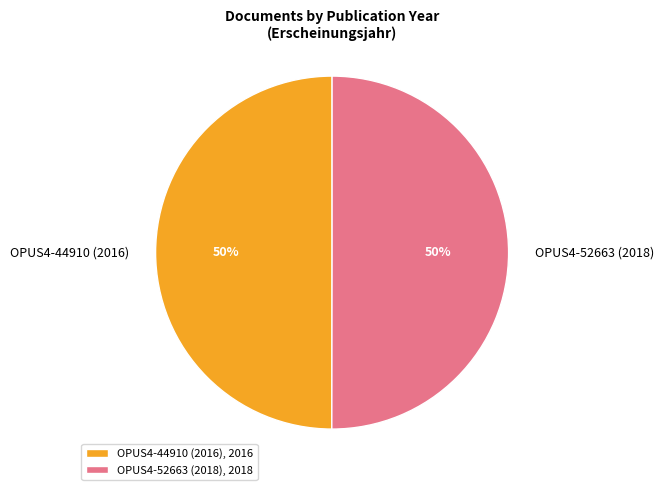

To the nearest percent, what percentage of the pie is OPUS4-52663 (2018)?

50%